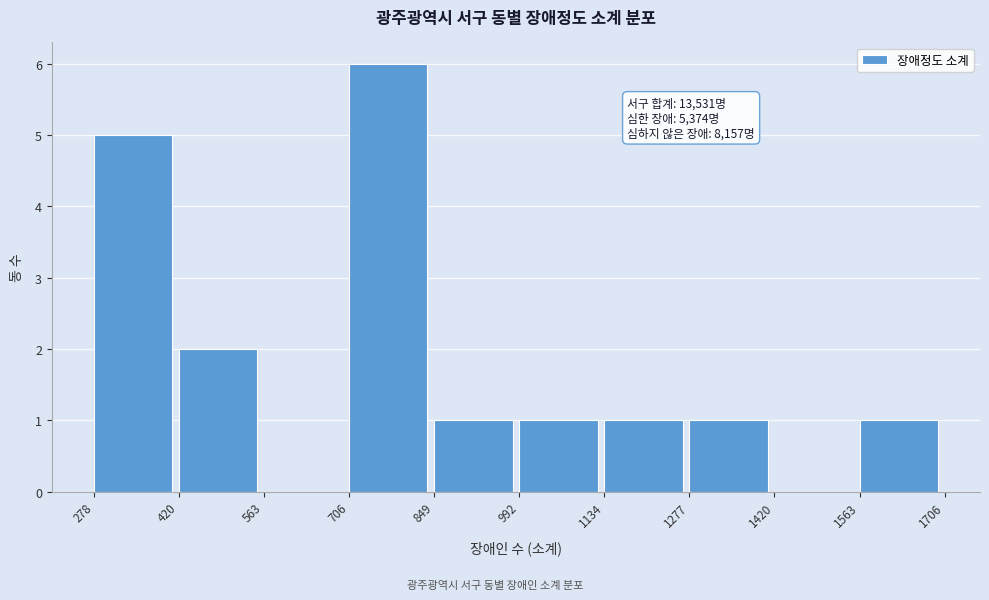

Which range on the x-axis has the tallest bar?

706 to 849